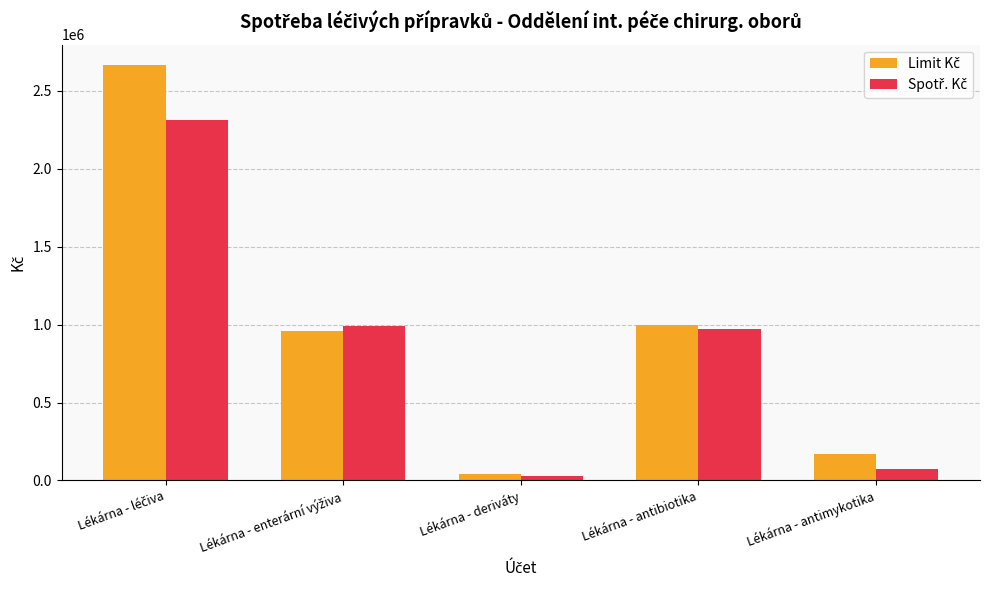

What is the maximum value shown in the chart?

2663998.7